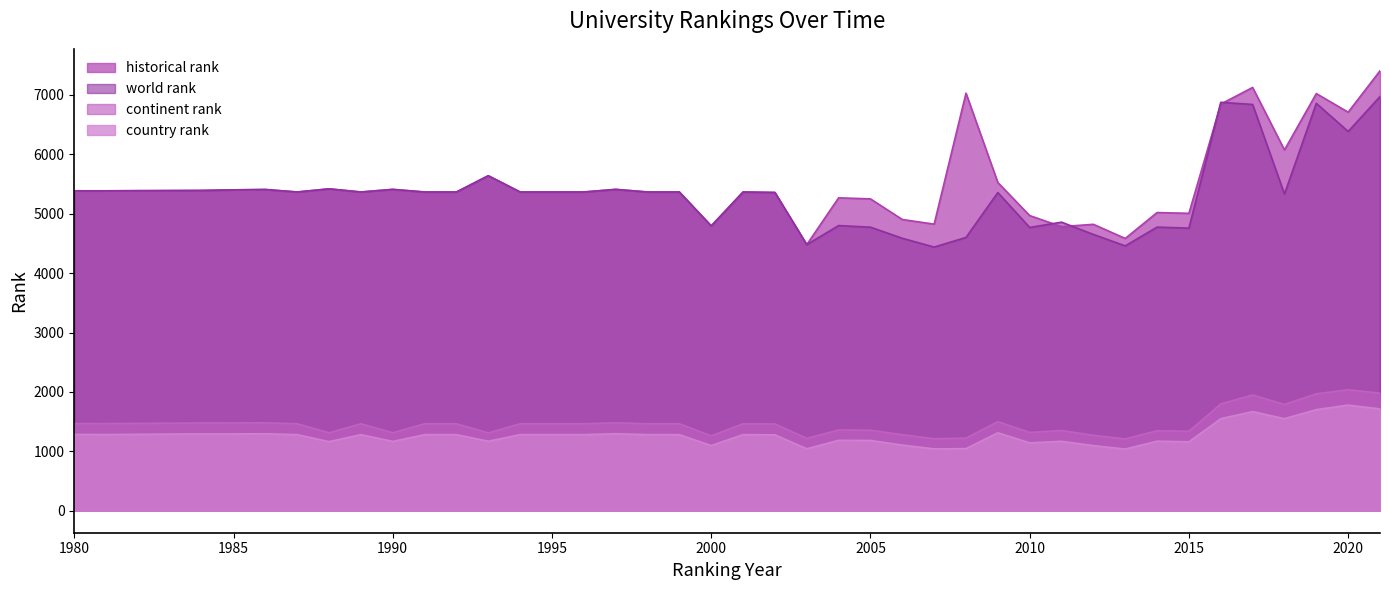

What are all the series names shown in the legend?

historical rank, world rank, continent rank, country rank